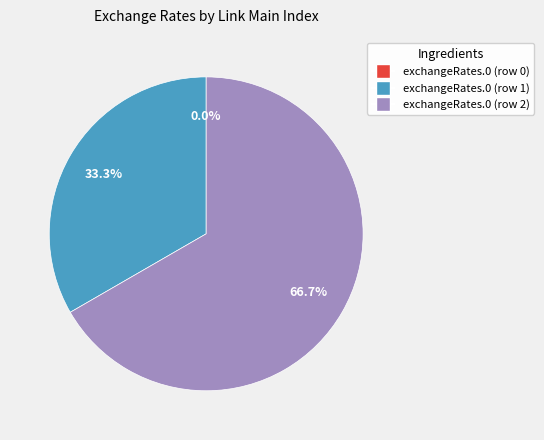

Is it true that 0.contracts.0.value.exchangeRates.0 is 11% of the pie?

False